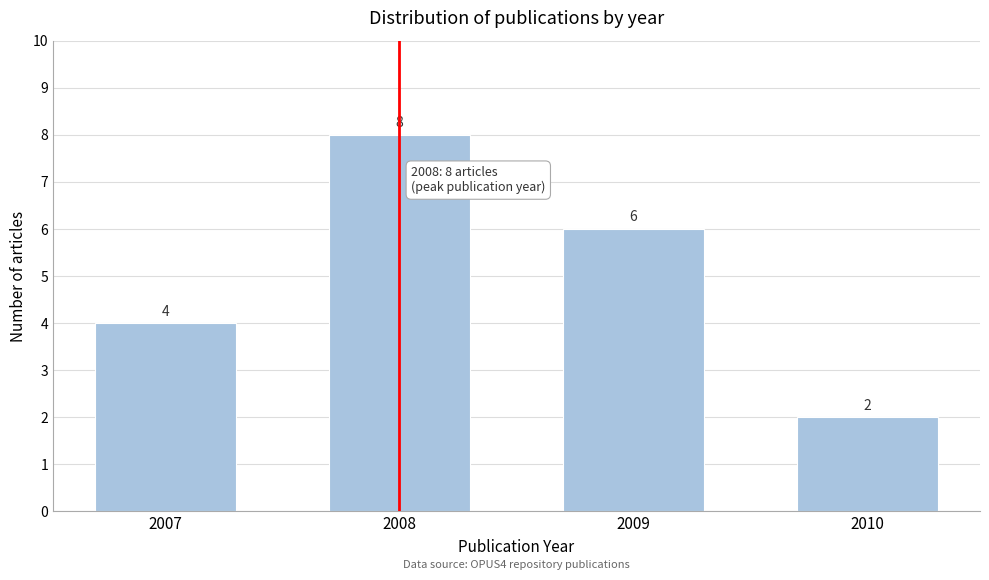

Reading right to left, list all the values displayed in this chart.

2010=2	2009=6	2008=8	2007=4